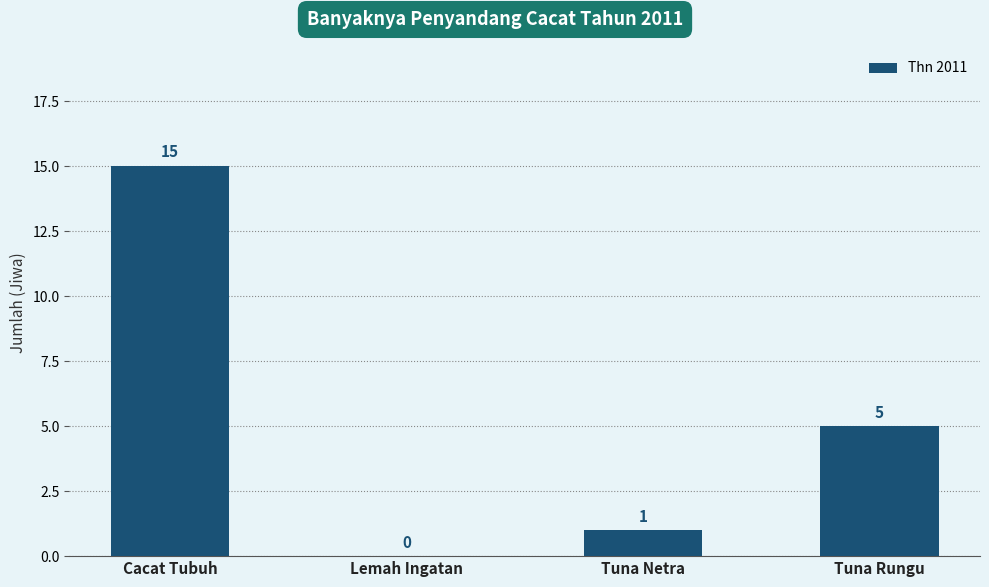

What is the change in value from Lemah Ingatan to Tuna Rungu?

+5